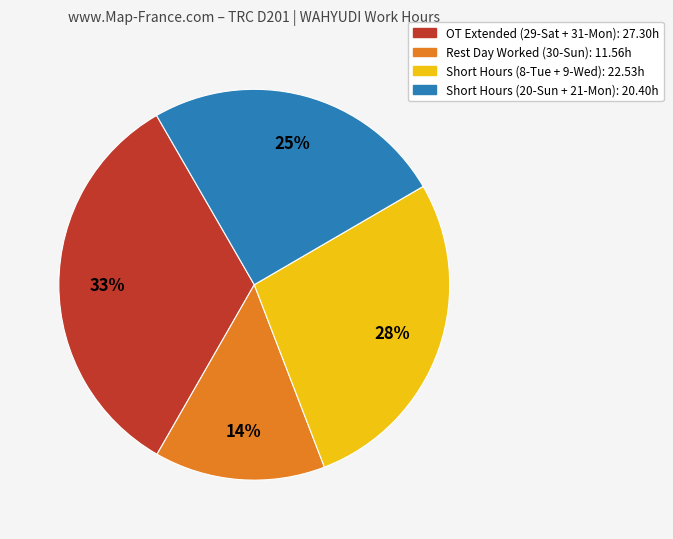

To the nearest percent, what is the average slice percentage?

25%